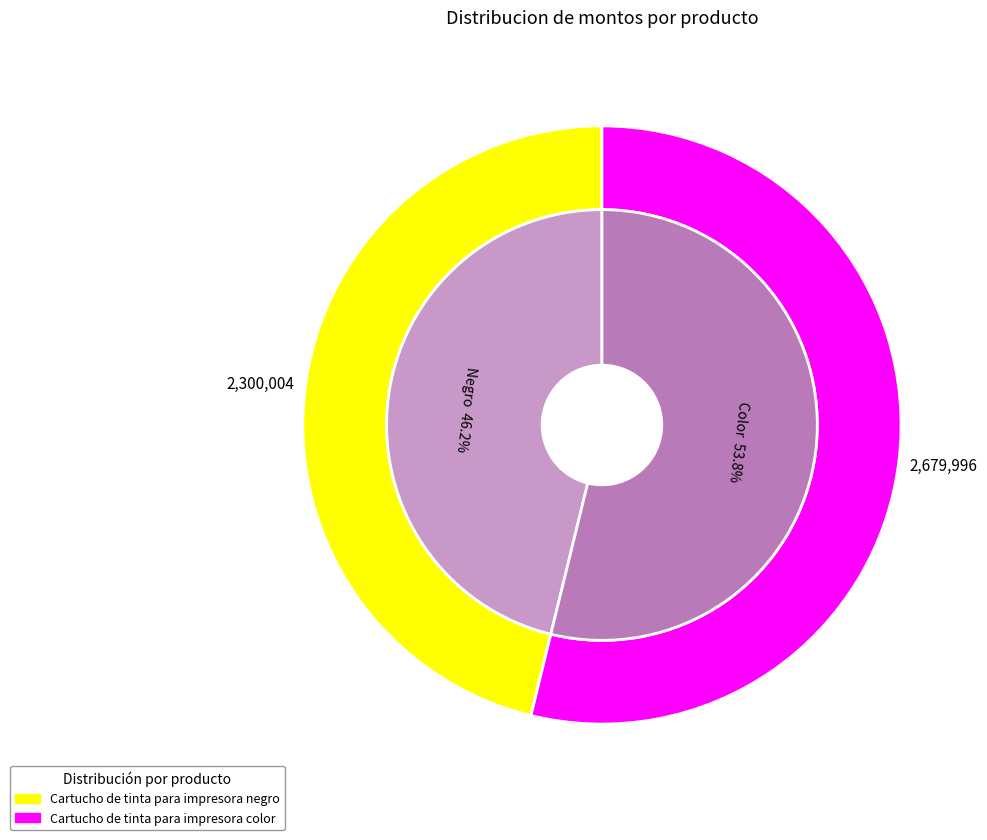

What percentage is NOT represented by Cartucho de tinta para impresora color?

46.2%